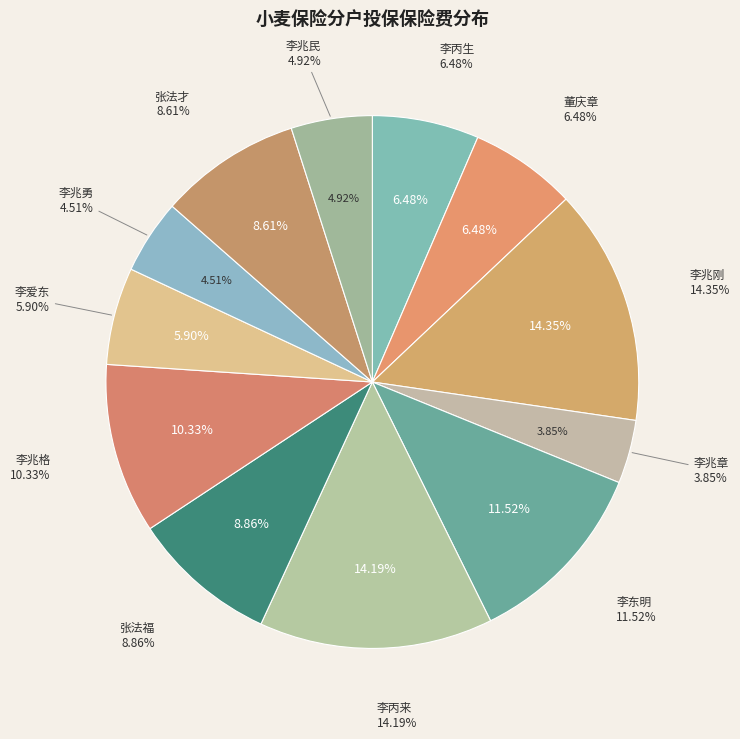

To the nearest percent, what is the difference between the largest and smallest slice percentages?

10%